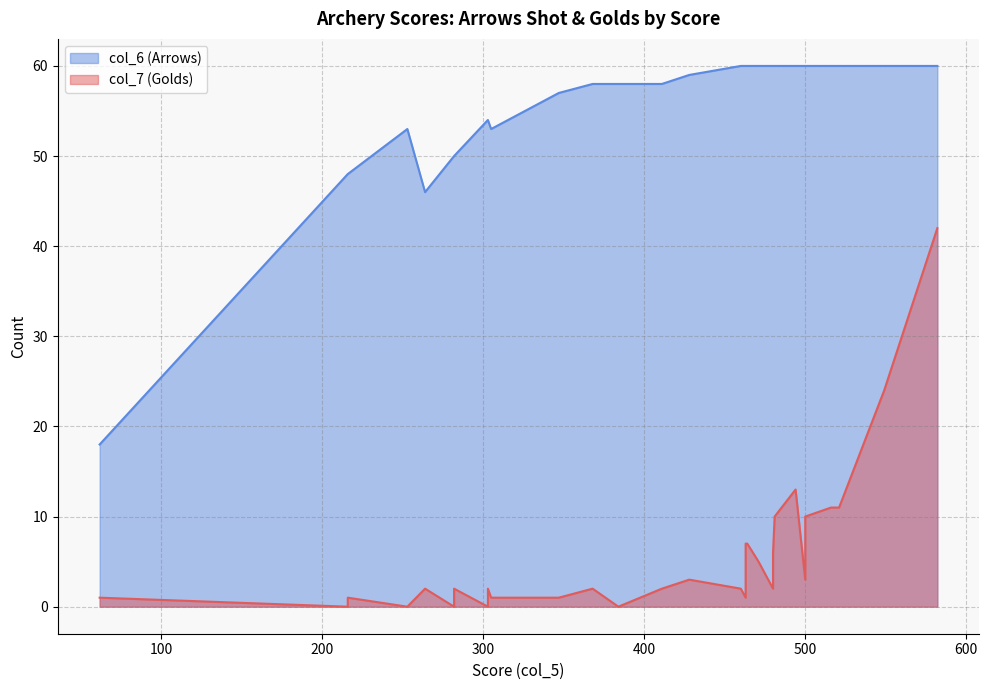

What is the label of the 22nd point from the right?

347